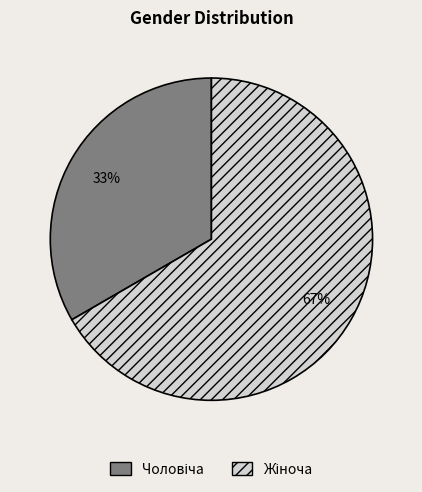

To the nearest percent, what is the average slice percentage?

50%